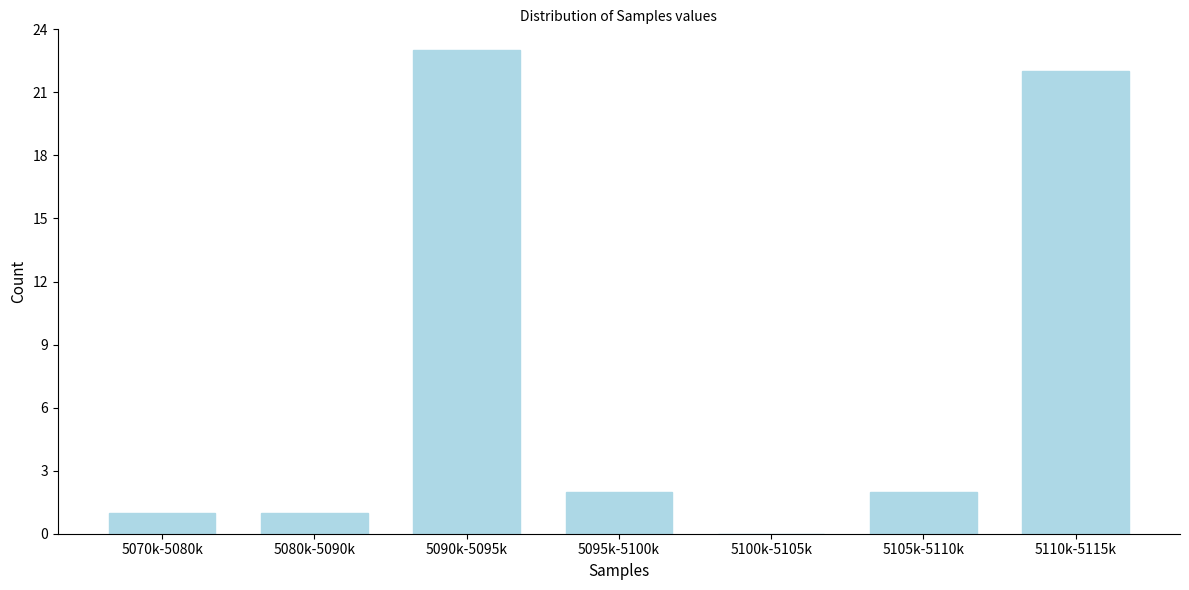

Reading left to right, what are all the values shown in this chart?

5070k-5080k=1	5080k-5090k=1	5090k-5095k=23	5095k-5100k=2	5100k-5105k=0	5105k-5110k=2	5110k-5115k=22